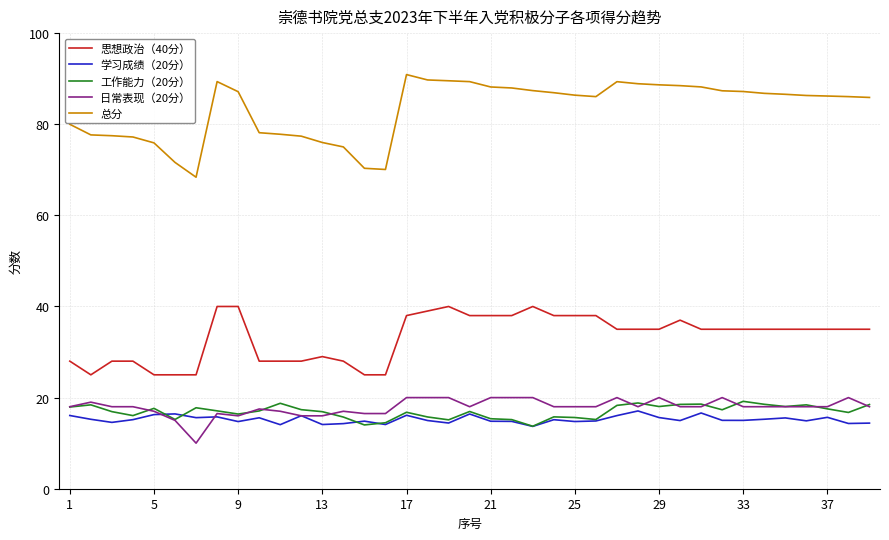

What is the minimum value shown in the chart?

10.0